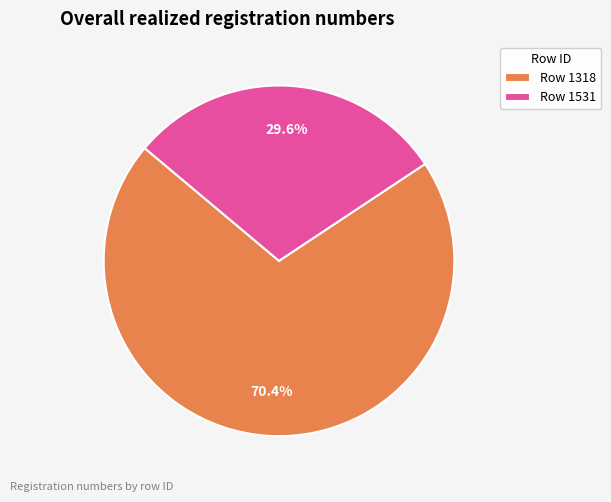

Rank the categories by value from highest to lowest.

Row 1318, Row 1531